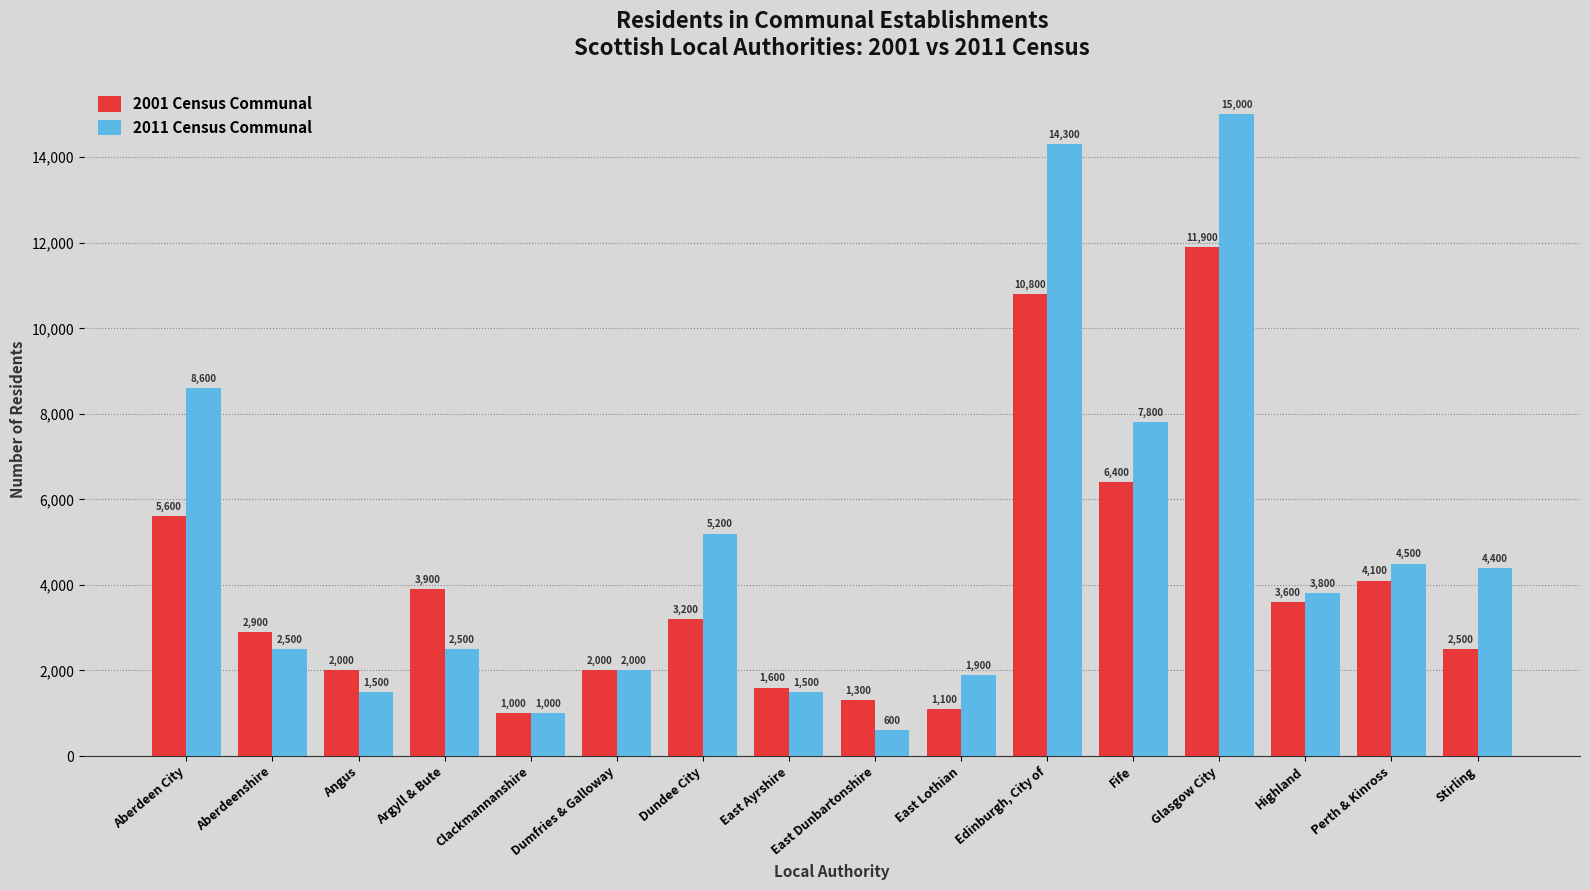

At which label does 2001 Census Communal first exceed 3200?

Aberdeen City